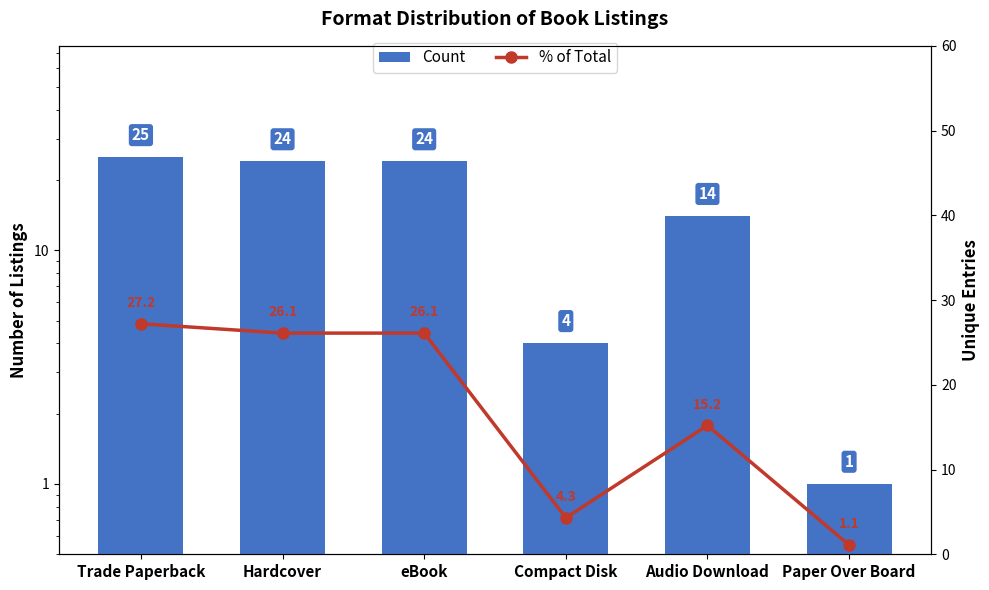

True or false: % of Total has a value of 36.2 at eBook.

False